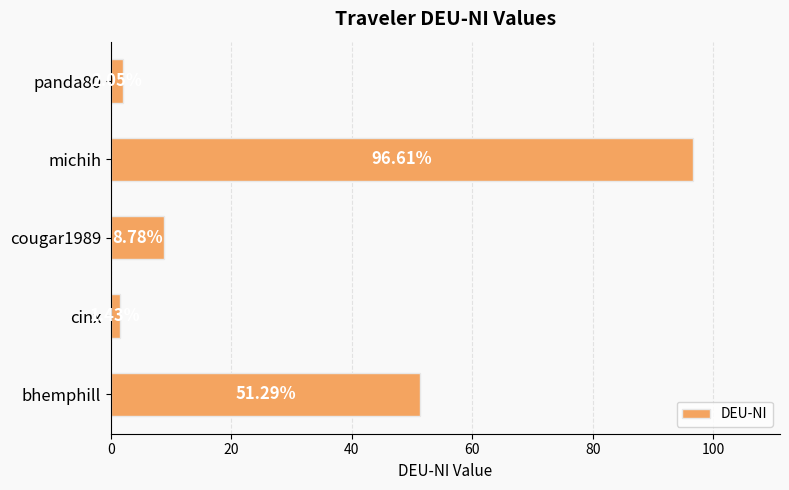

Which label corresponds to the smallest value in the chart?

cinx